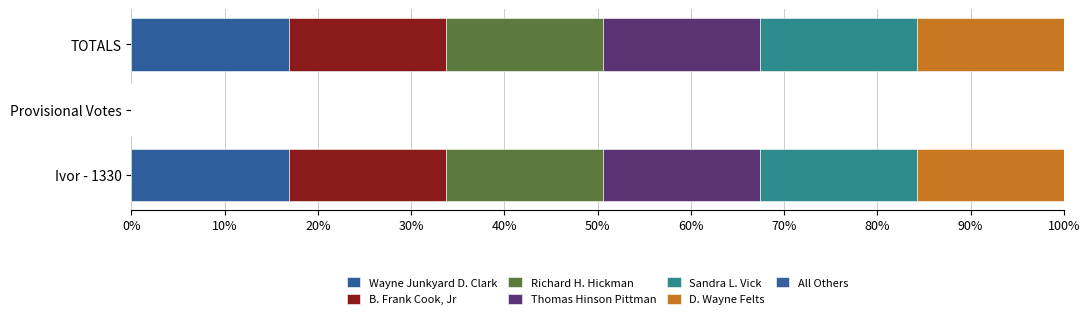

The B. Frank Cook, Jr series shows 16.9 at TOTALS. True or false?

True